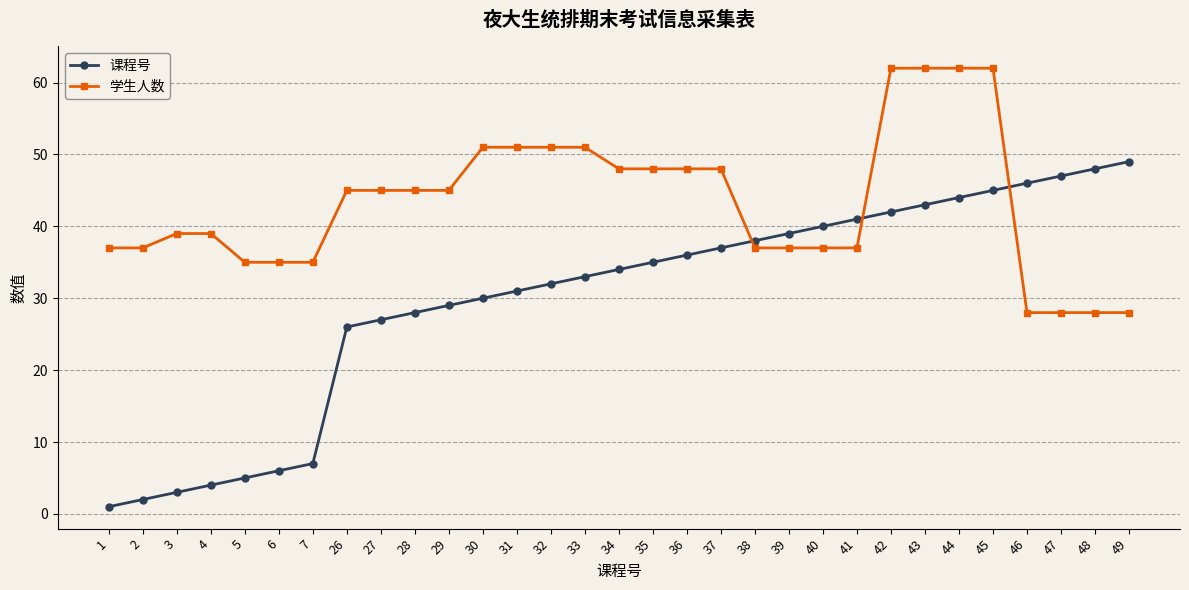

What are all the series names shown in the legend?

课程号, 学生人数